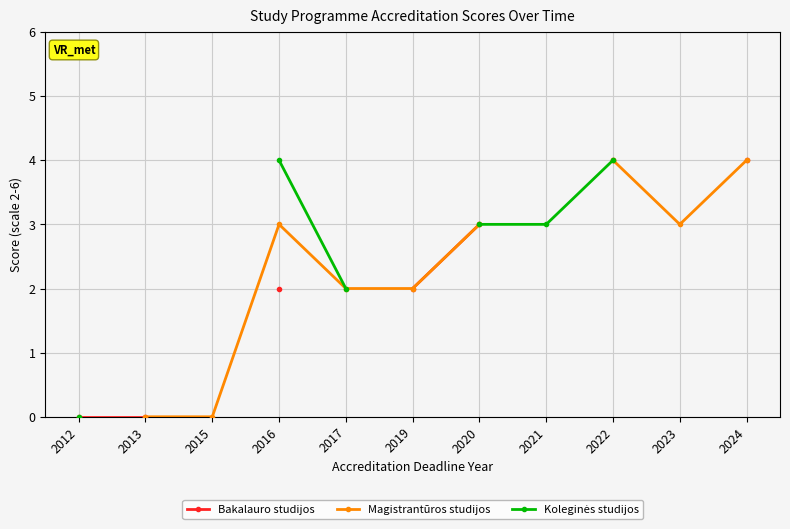

Which has a higher value, 2022 or 2021?

2022